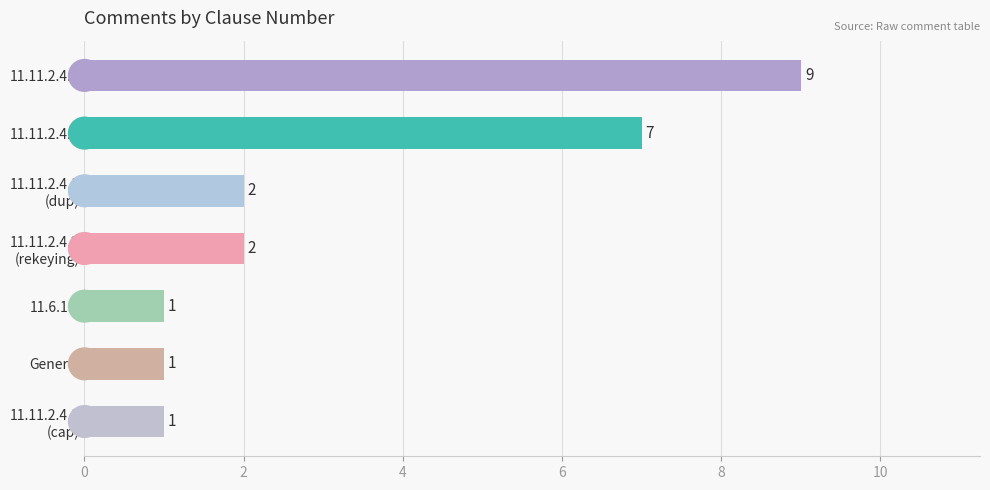

What is the average value?

3